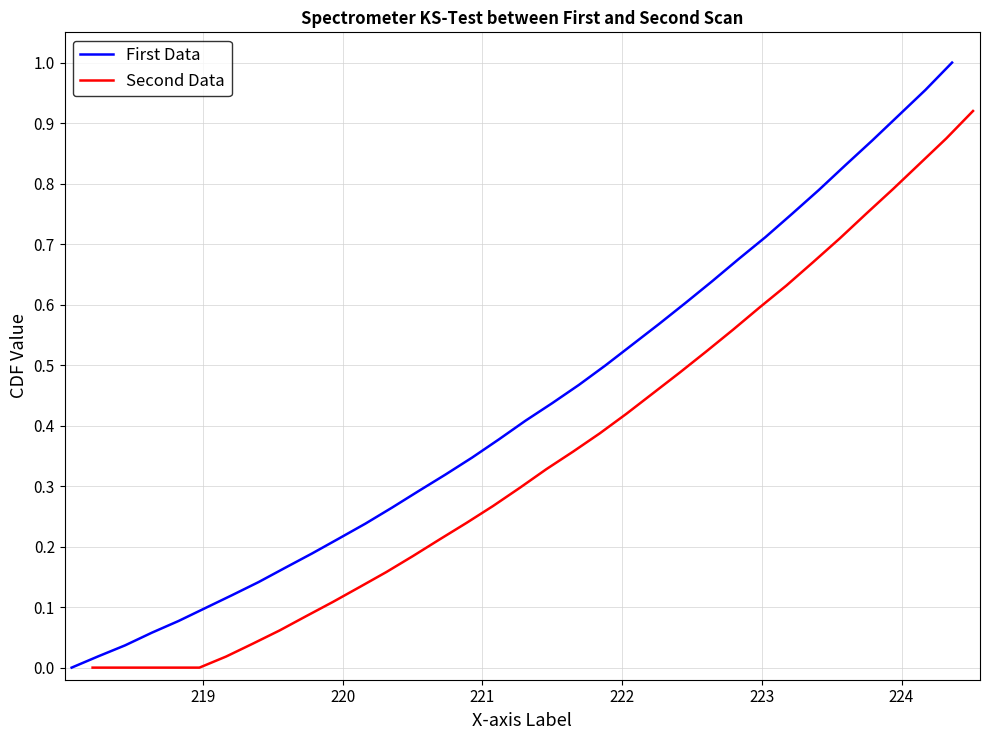

True or false: First Data and Second Data intersect in this chart.

False